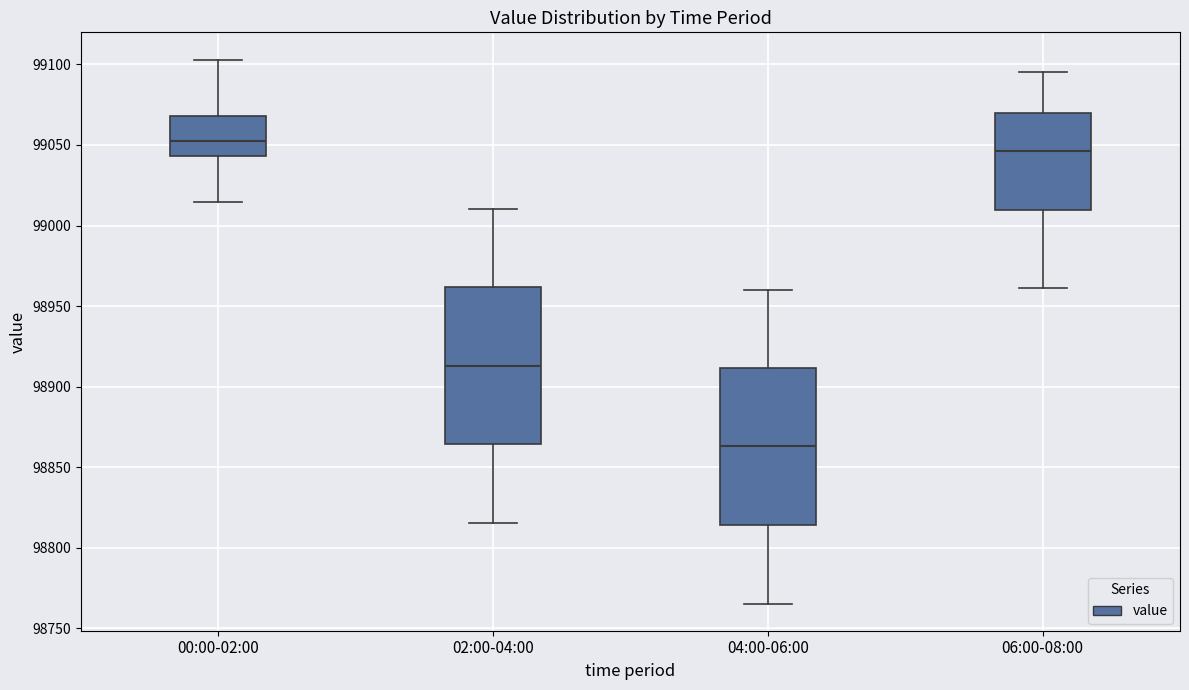

Which box has the highest median line?

00:00-02:00